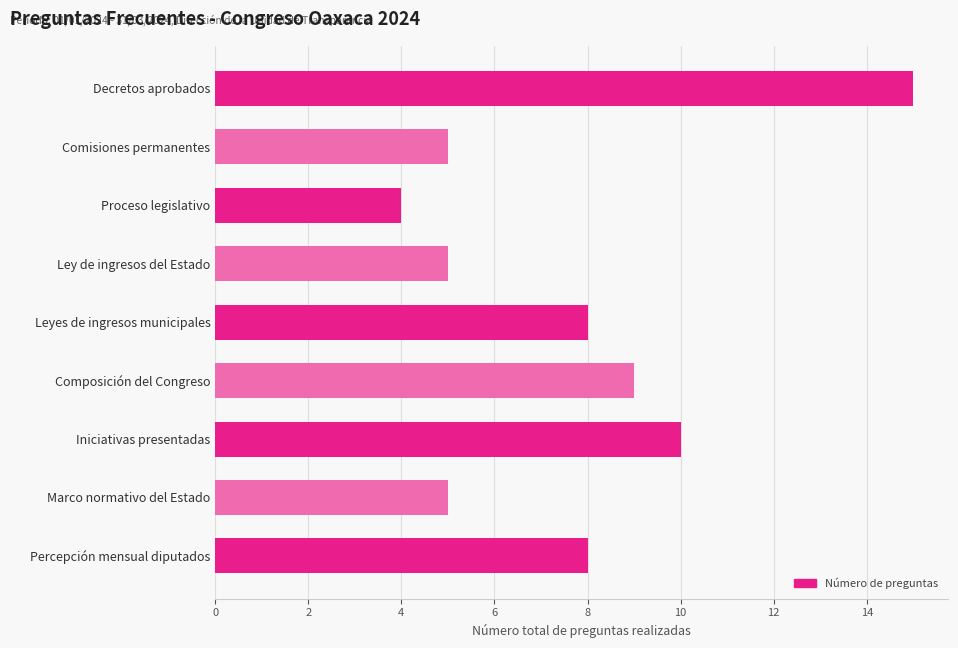

The chart shows a value of 8 at Comisiones permanentes. True or false?

False